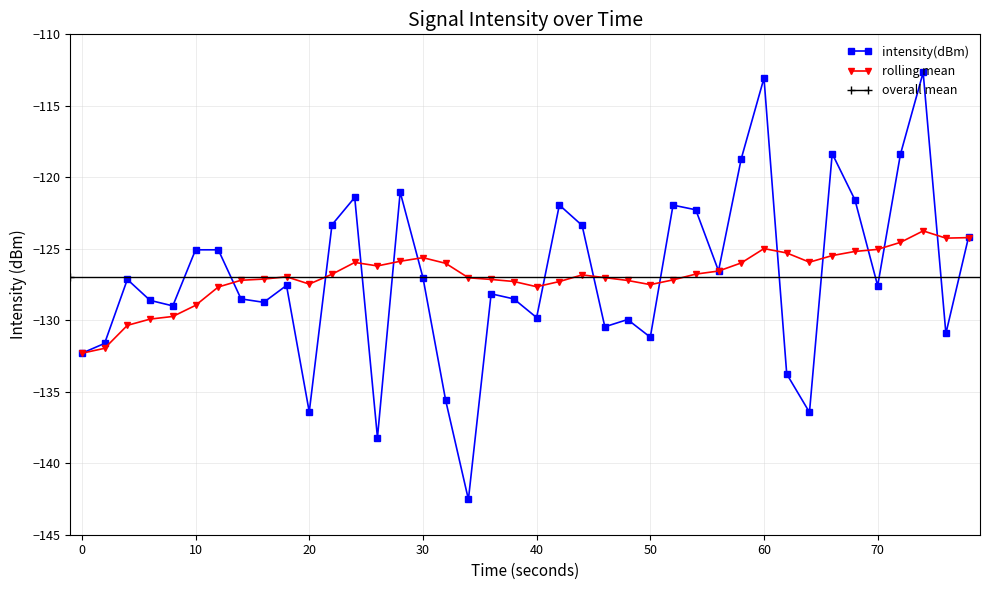

True or false: rolling mean has a value of -68.5 at 50.

False